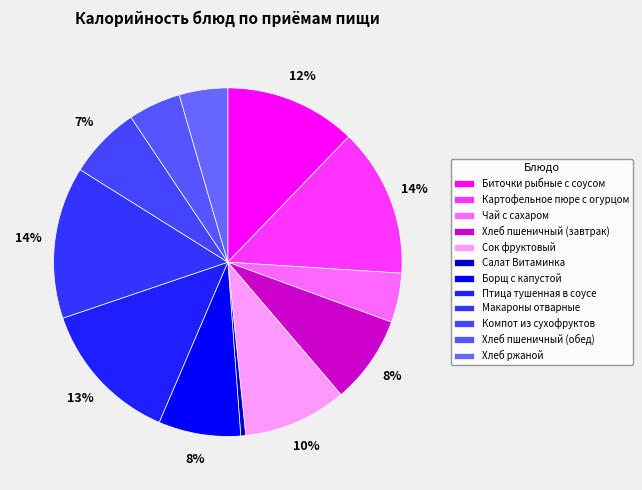

Approximately how many times larger is the value at Макароны отварные compared to Хлеб пшеничный (завтрак)?

1.7